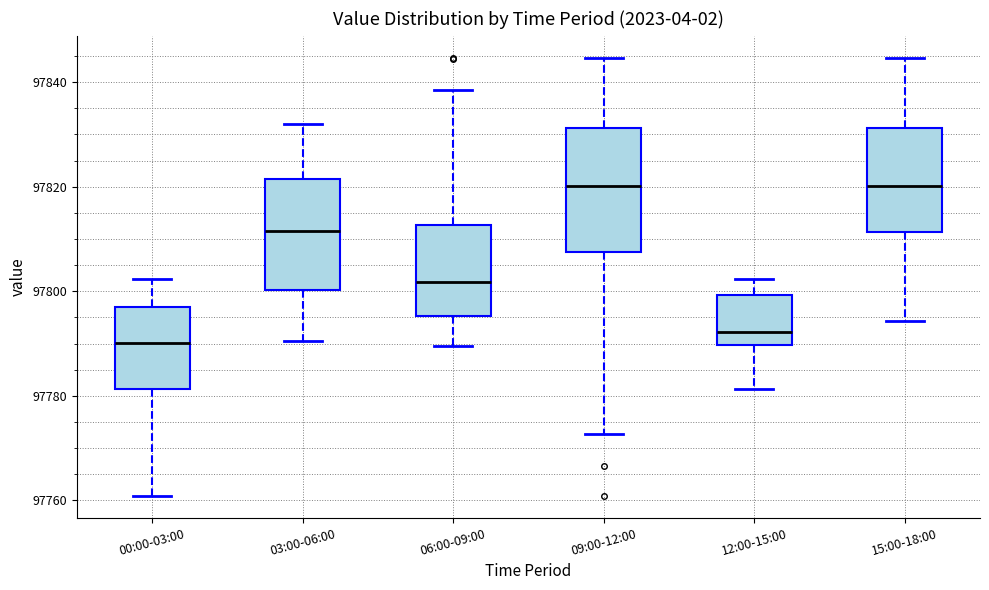

Reading left to right, transcribe this box plot: for each box, give where its median line is, the range the box spans, and where its two whiskers end, as read against the y-axis. The values are not printed on the chart, so give them approximately, as read against the axis.

00:00-03:00: median 97790, box 97782 to 97796, whiskers 97760 to 97802
03:00-06:00: median 97812, box 97800 to 97822, whiskers 97790 to 97832
06:00-09:00: median 97802, box 97796 to 97812, whiskers 97790 to 97838
09:00-12:00: median 97820, box 97808 to 97832, whiskers 97772 to 97844
12:00-15:00: median 97792, box 97790 to 97800, whiskers 97782 to 97802
15:00-18:00: median 97820, box 97812 to 97832, whiskers 97794 to 97844